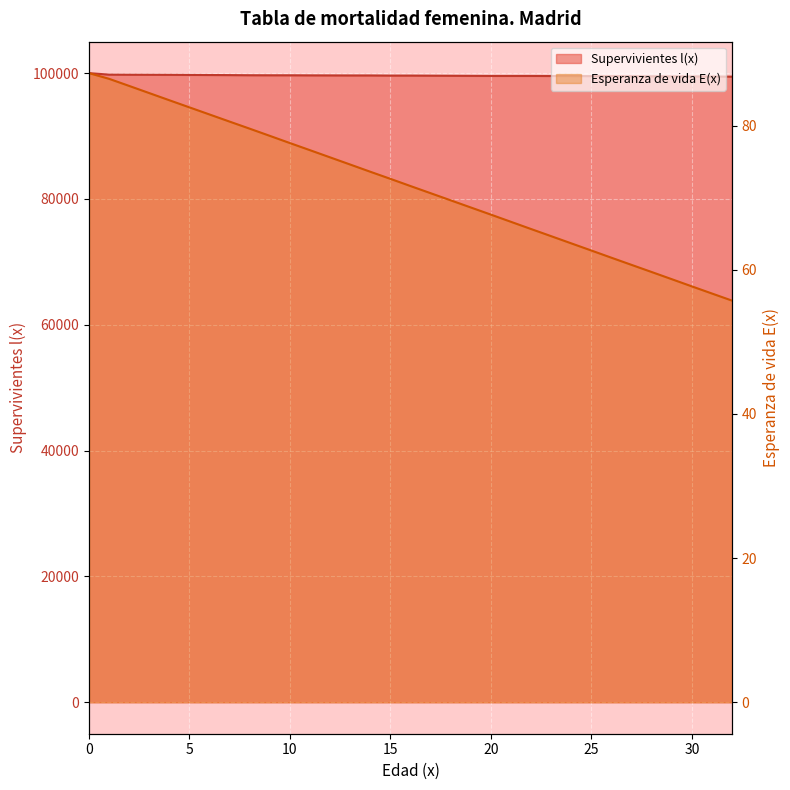

Reading right to left, list all the values displayed in this chart.

Supervivientes l(x): 99439.7	99464.7	99481.5	99485.7	99494.1	99511.6	99525.5	99525.5	99535.8	99541.4	99553.3	99553.3	99553.3	99566.4	99580.0	99593.8	99607.7	99607.7	99628.8	99628.8	99635.5	99642.4	99656.3	99656.3	99663.4	99685.2	99699.5	99714.0	99728.9	99736.7	99744.6	99760.6	100000.0
Esperanza de vida E(x): 55.7	56.7	57.7	58.7	59.7	60.7	61.7	62.7	63.7	64.7	65.7	66.7	67.7	68.6	69.6	70.6	71.6	72.6	73.6	74.6	75.6	76.6	77.6	78.6	79.6	80.6	81.5	82.5	83.5	84.5	85.5	86.5	87.3